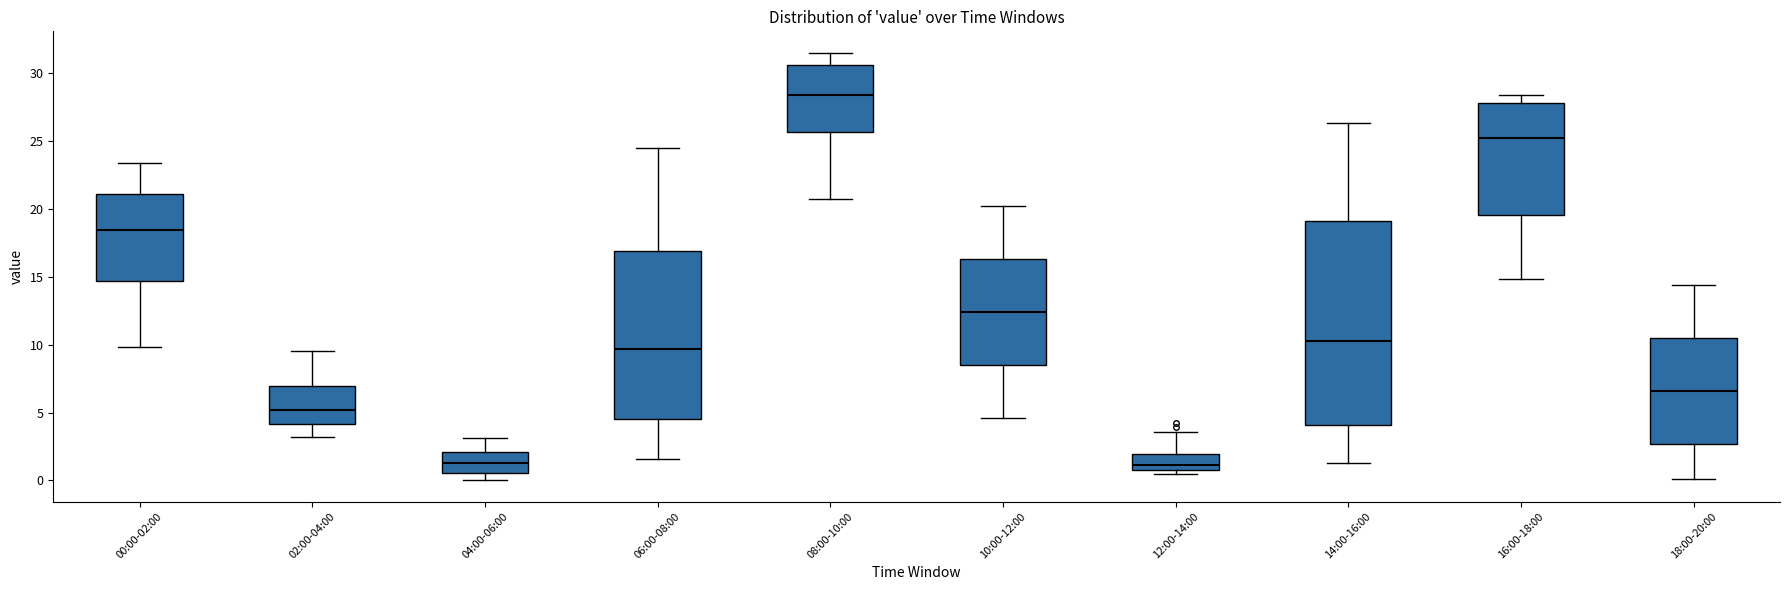

Reading left to right, read every box against the y-axis: the position of its median line, the range the box covers, and the ends of its whiskers. The values are not printed on the chart, so give them approximately, as read against the axis.

00:00-02:00: median 18.5, box 14.5 to 21.0, whiskers 10.0 to 23.5
02:00-04:00: median 5.0, box 4.0 to 7.0, whiskers 3.0 to 9.5
04:00-06:00: median 1.5, box 0.5 to 2.0, whiskers 0.0 to 3.0
06:00-08:00: median 9.5, box 4.5 to 17.0, whiskers 1.5 to 24.5
08:00-10:00: median 28.5, box 25.5 to 30.5, whiskers 20.5 to 31.5
10:00-12:00: median 12.5, box 8.5 to 16.5, whiskers 4.5 to 20.0
12:00-14:00: median 1.0 (just above the box's lower edge), box 1.0 to 2.0, whiskers 0.5 to 3.5
14:00-16:00: median 10.5, box 4.0 to 19.0, whiskers 1.5 to 26.5
16:00-18:00: median 25.5, box 19.5 to 28.0, whiskers 15.0 to 28.5
18:00-20:00: median 6.5, box 2.5 to 10.5, whiskers 0.0 to 14.5